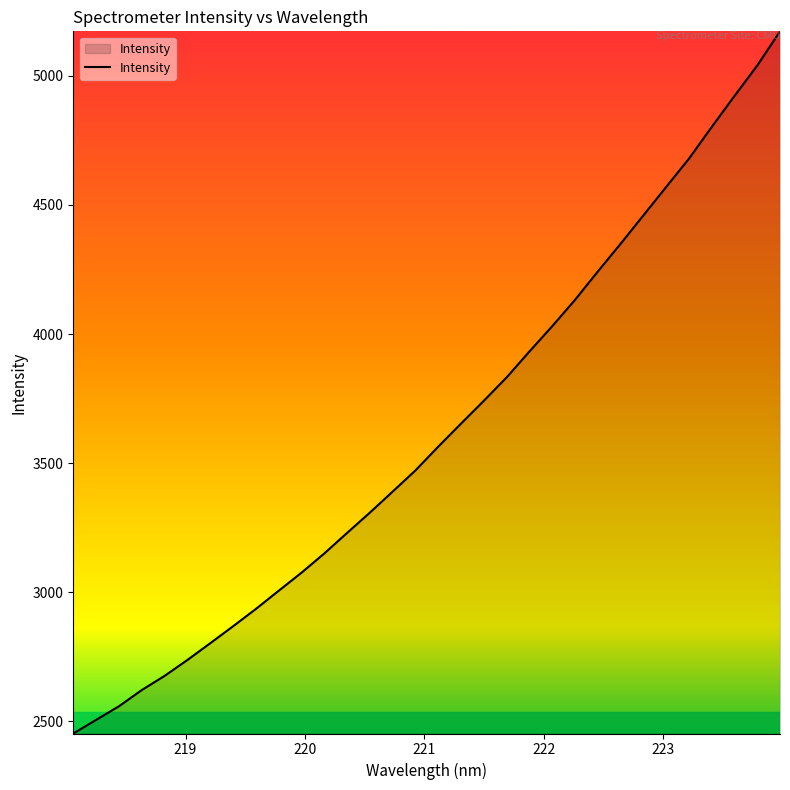

What is the smallest value displayed?

2453.5